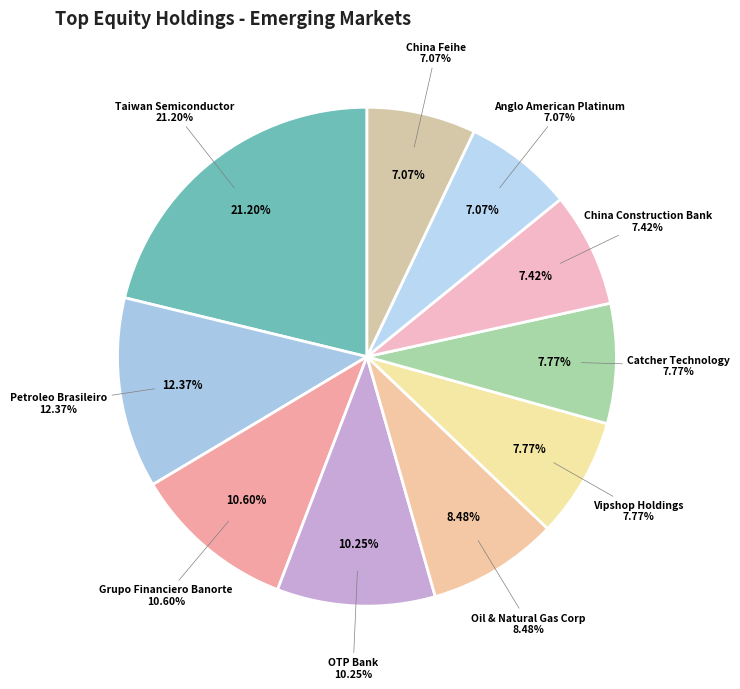

Count the number of slices in the pie.

10